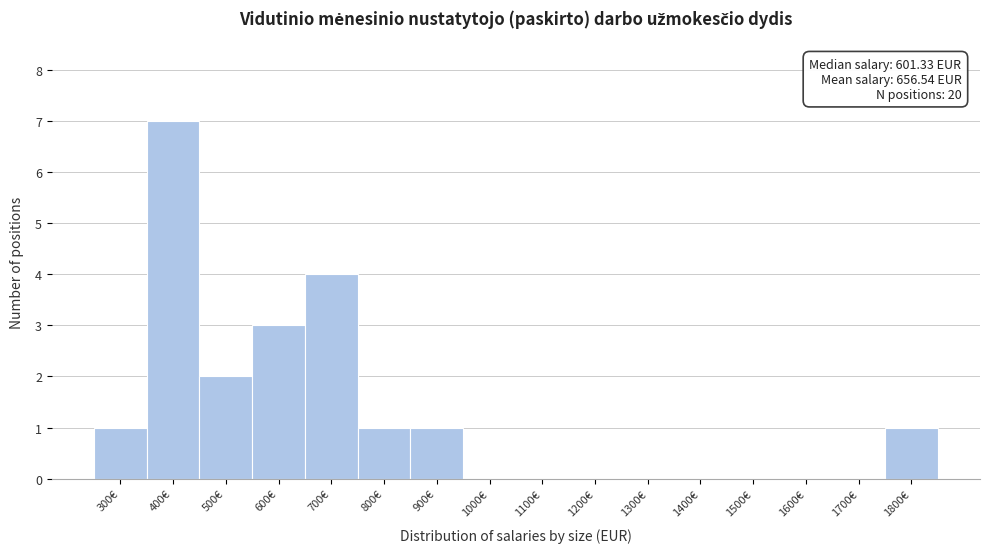

Reading right to left, what are all the values shown in this chart?

1800€=1	1700€=0	1600€=0	1500€=0	1400€=0	1300€=0	1200€=0	1100€=0	1000€=0	900€=1	800€=1	700€=4	600€=3	500€=2	400€=7	300€=1